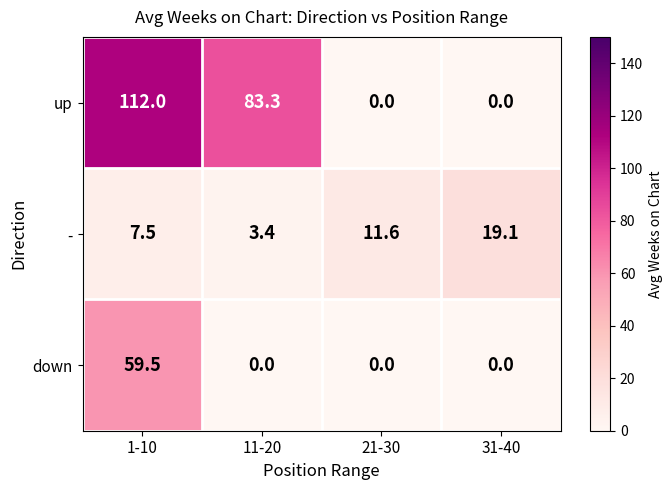

At which label does - first exceed 11?

21-30